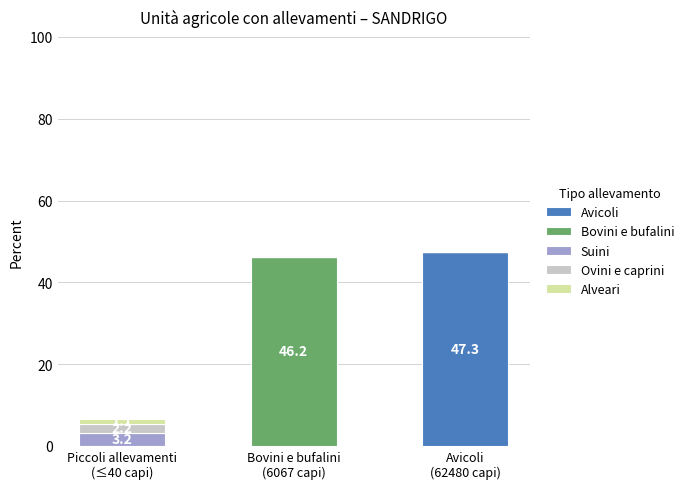

What is the highest value of the Avicoli series?

47.3